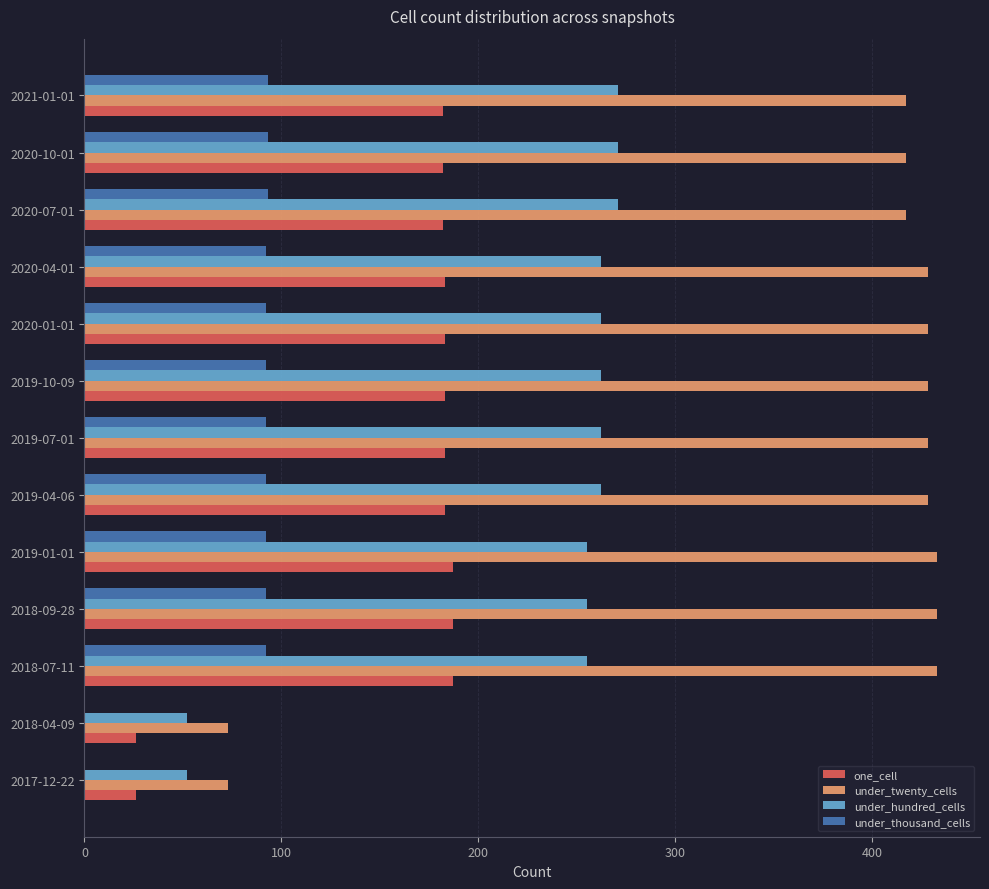

What is the greatest value displayed?

433